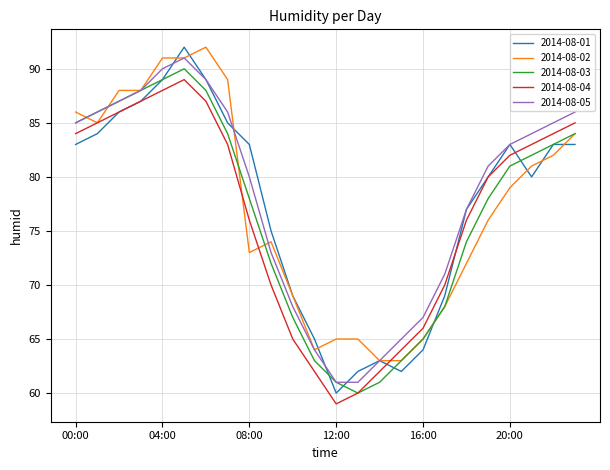

What is the minimum value shown in the chart?

59